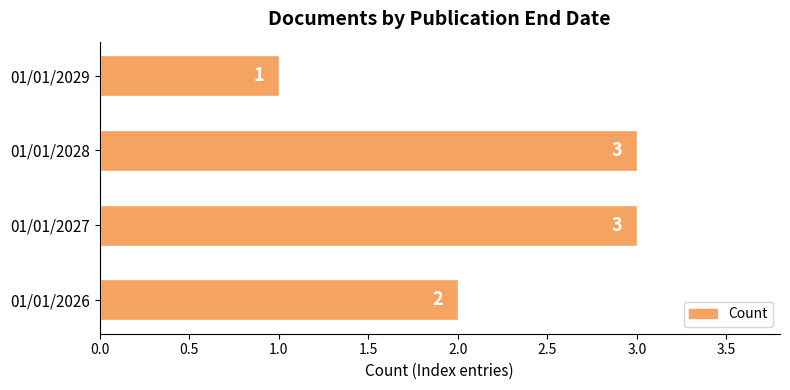

Count the values in the range 2 to 3.

3